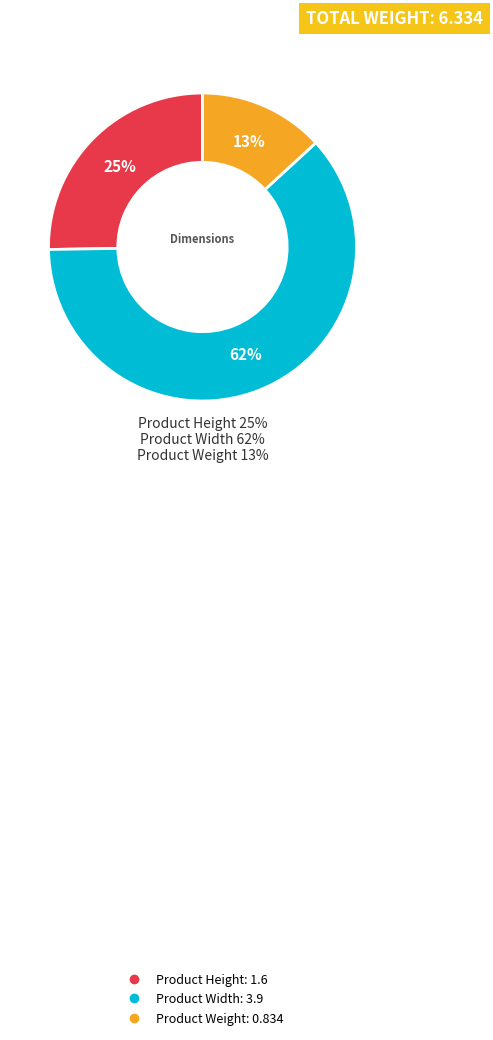

Is it true that Product Height is 25% of the pie?

True